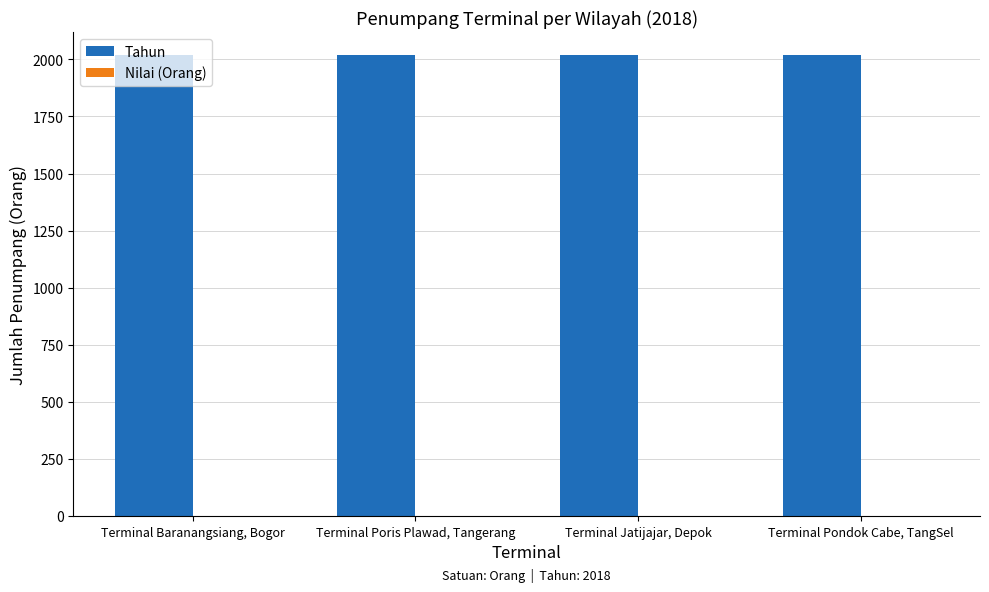

True or false: Nilai (Orang) has a value of 0 at Terminal Baranangsiang, Bogor.

True